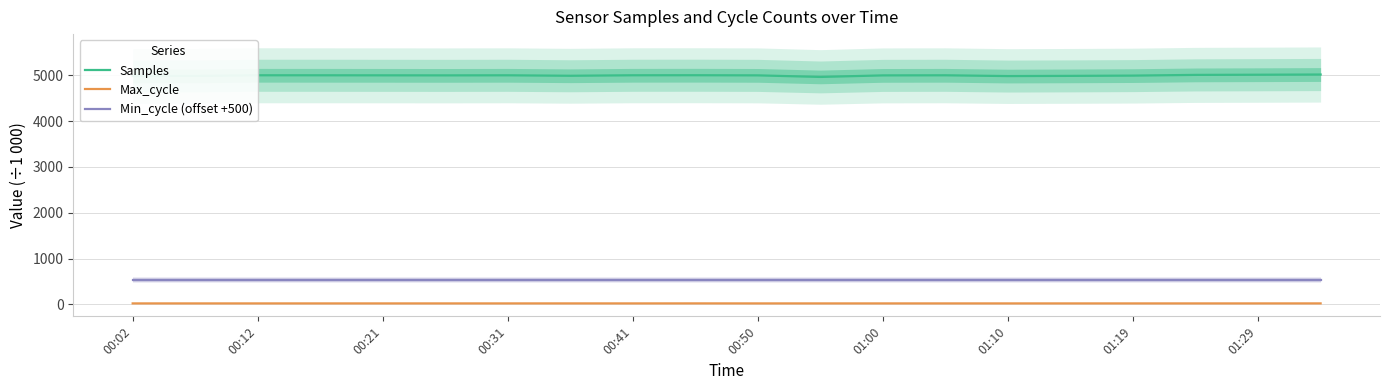

At how many categories does at least one series exceed 2790?

20